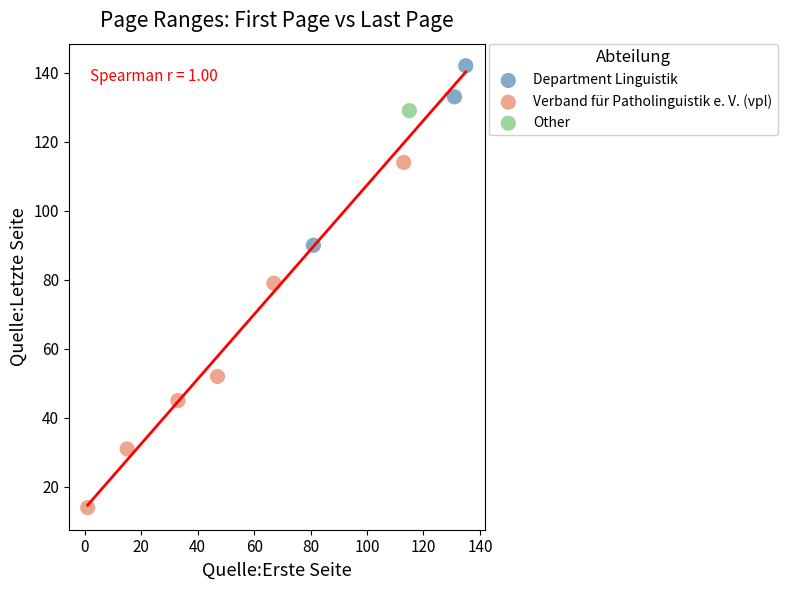

Which series contains the highest Y value?

Department Linguistik